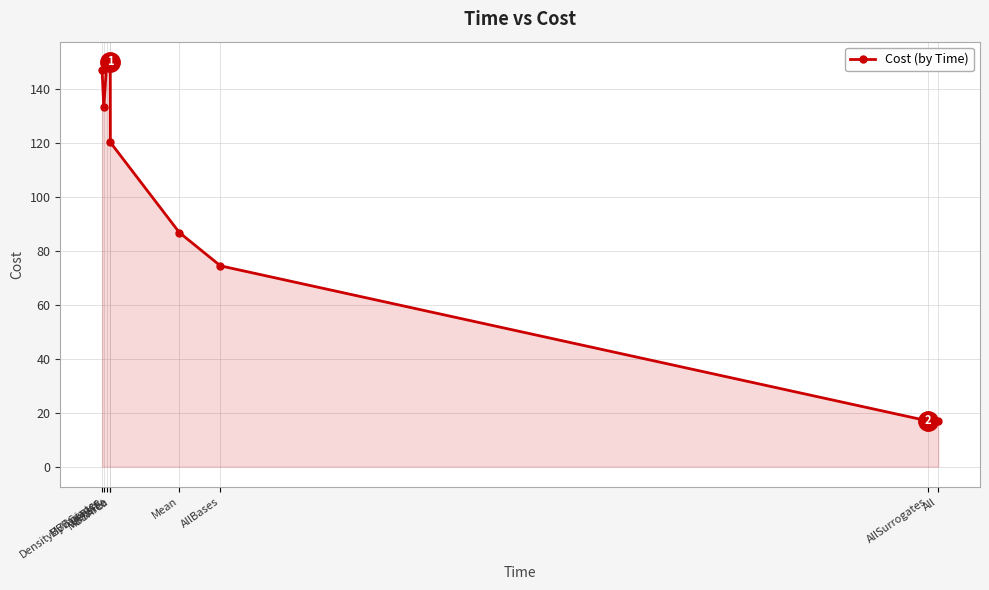

What is the label of the 6th point from the left?

Mean